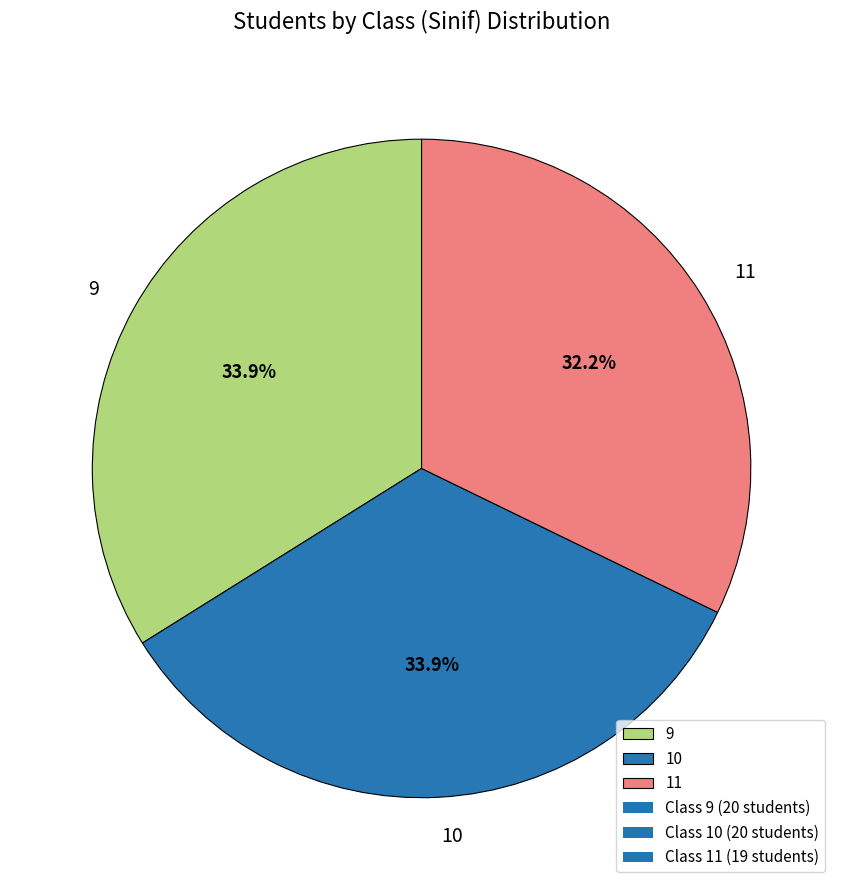

Which slice is the smallest?

11